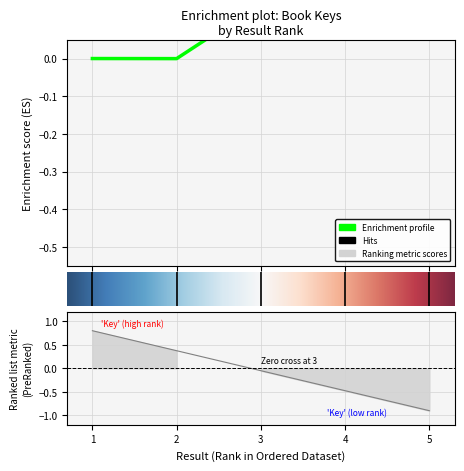

At which category does the chart reach its peak across all series?

5